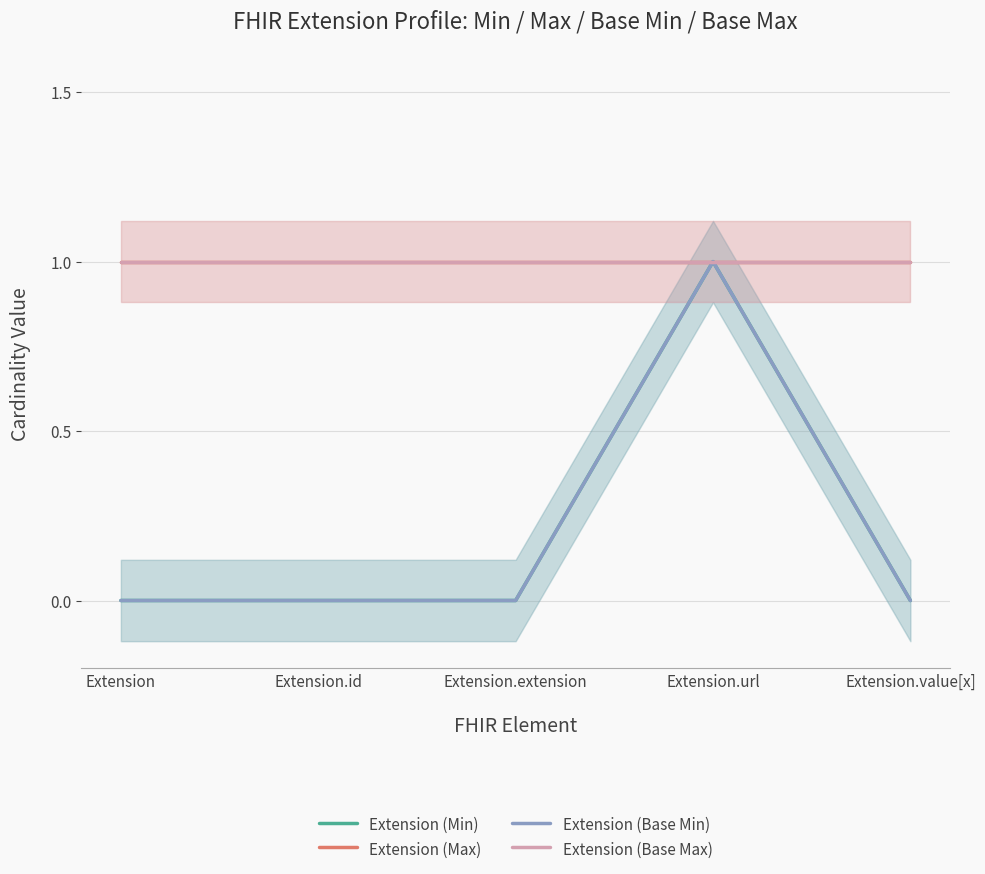

What is the lowest value of the Extension (Max) series?

1